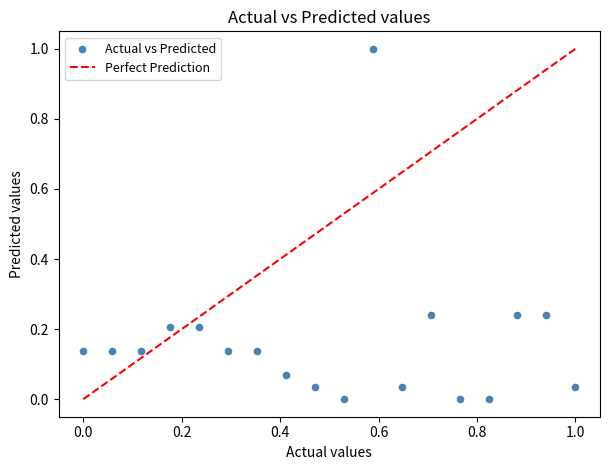

What is the range of X values (max minus min)?

1.0